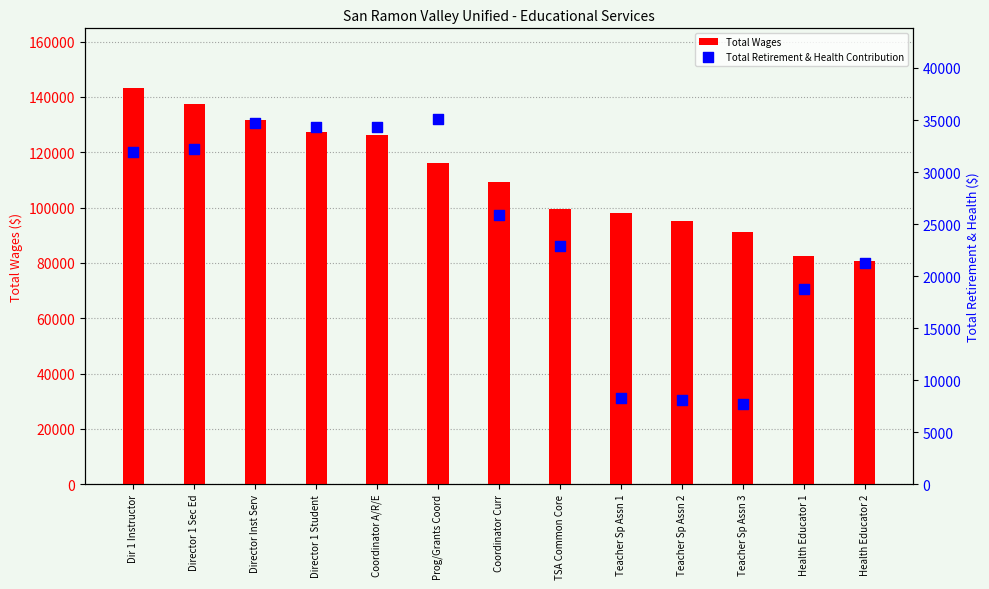

Which series contains the highest Y value?

Total Wages